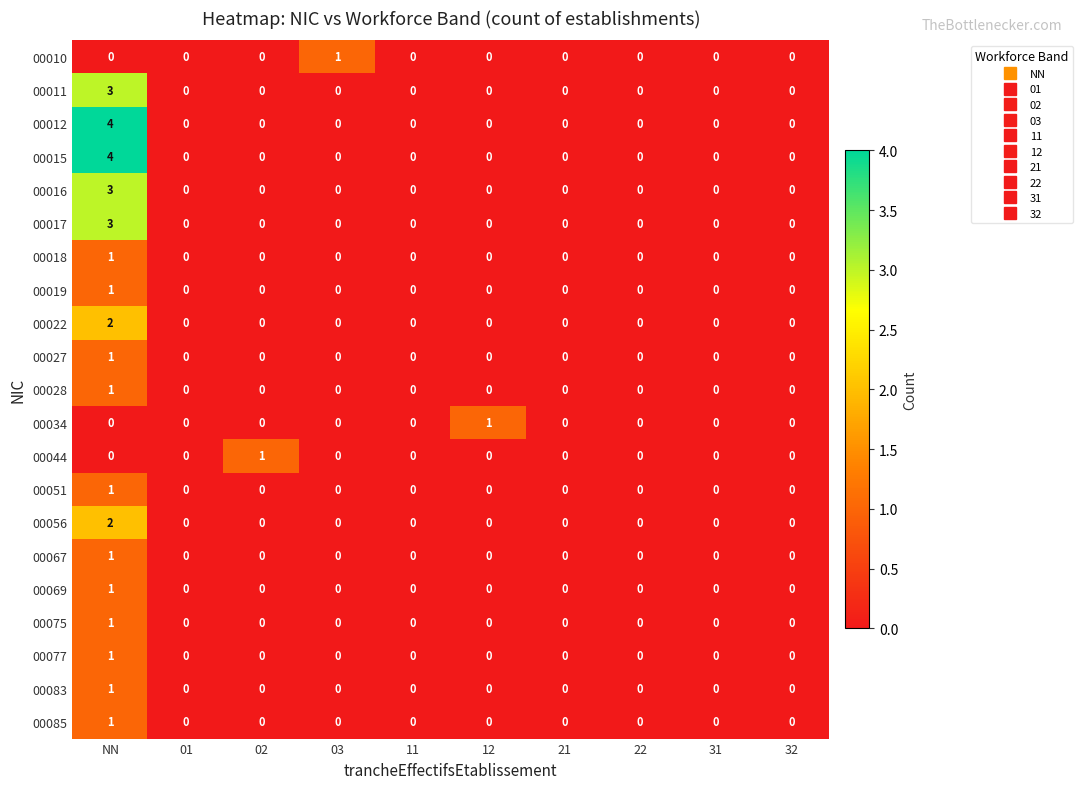

How many series are shown in this chart?

21